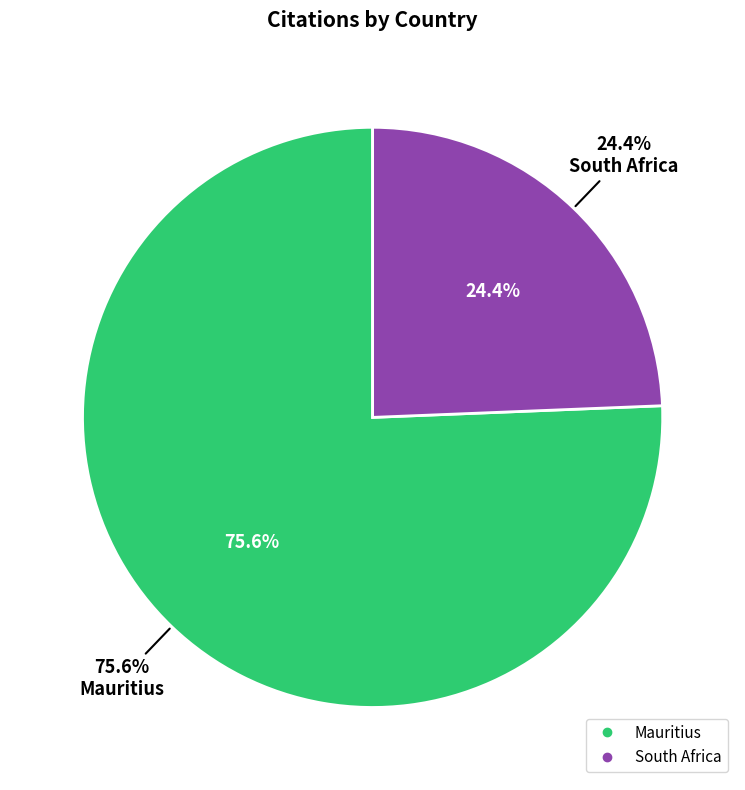

What percentage is the South Africa slice, to the nearest percent?

24%